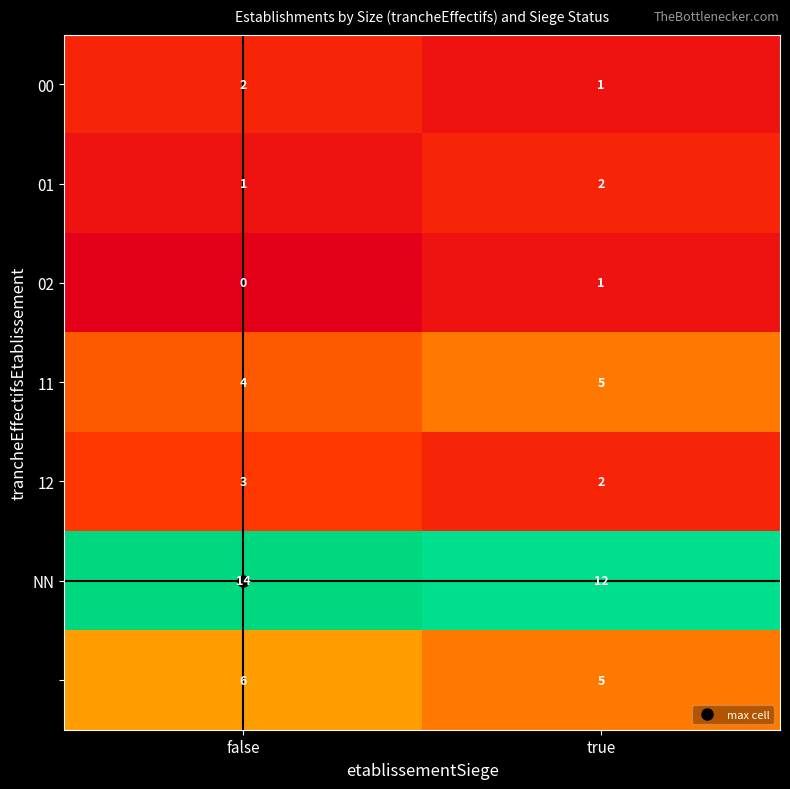

What is the spread (max minus min) of values at false?

14